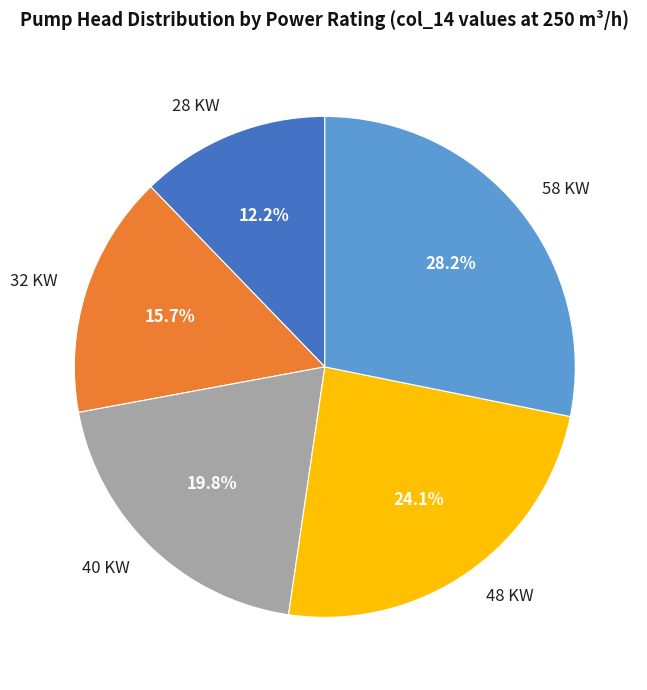

To the nearest percent, what percentage of the pie is 58 KW?

28%